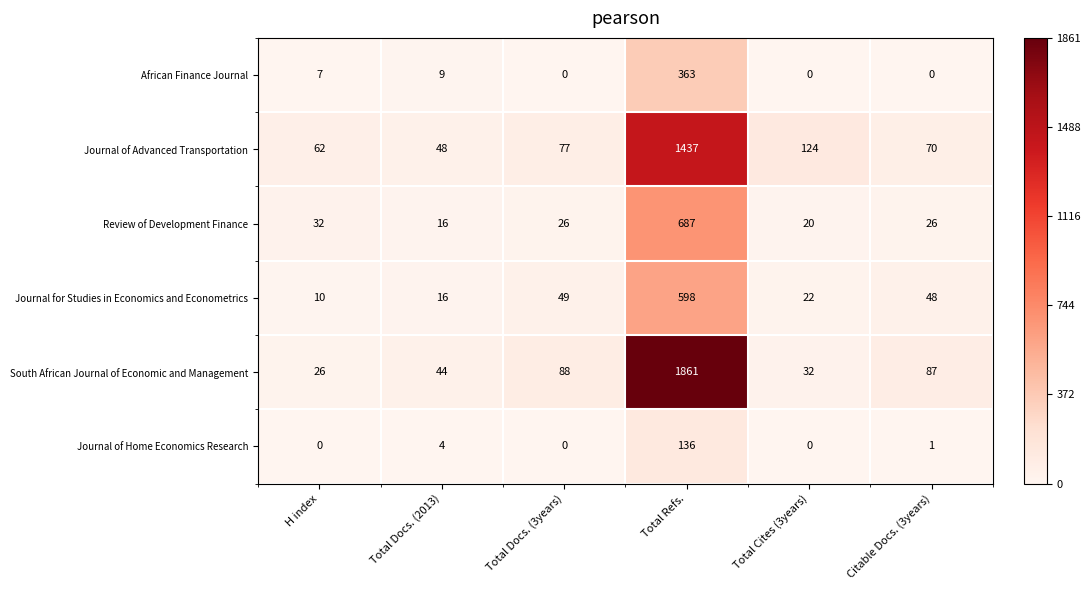

Count the number of categories in the chart.

6